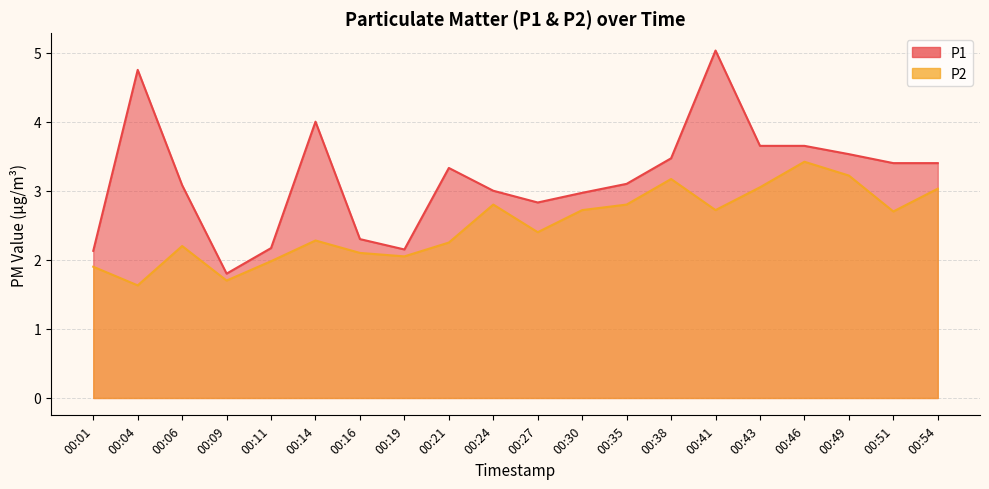

Is it true that P2 equals 1.0 at 00:16?

False